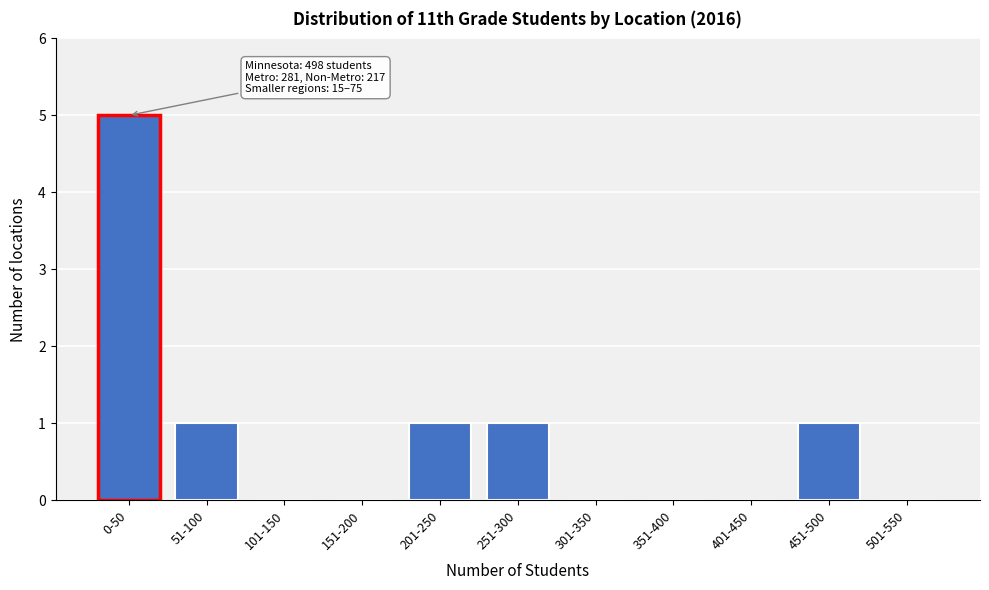

Reading left to right, list all the values displayed in this chart.

0-50=5	51-100=1	101-150=0	151-200=0	201-250=1	251-300=1	301-350=0	351-400=0	401-450=0	451-500=1	501-550=0